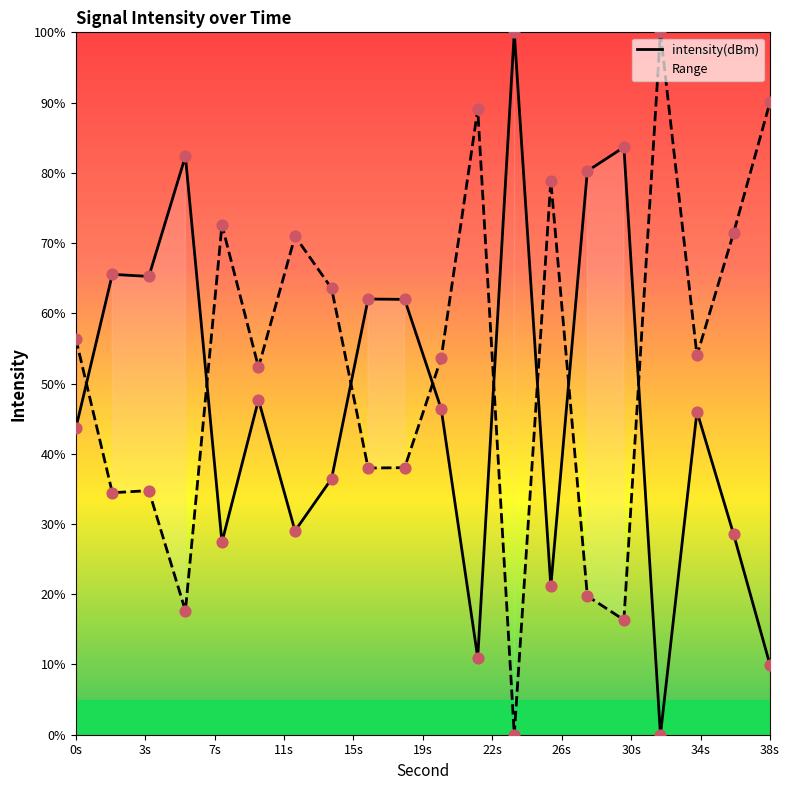

What is the maximum value for intensity(dBm)?

100.0